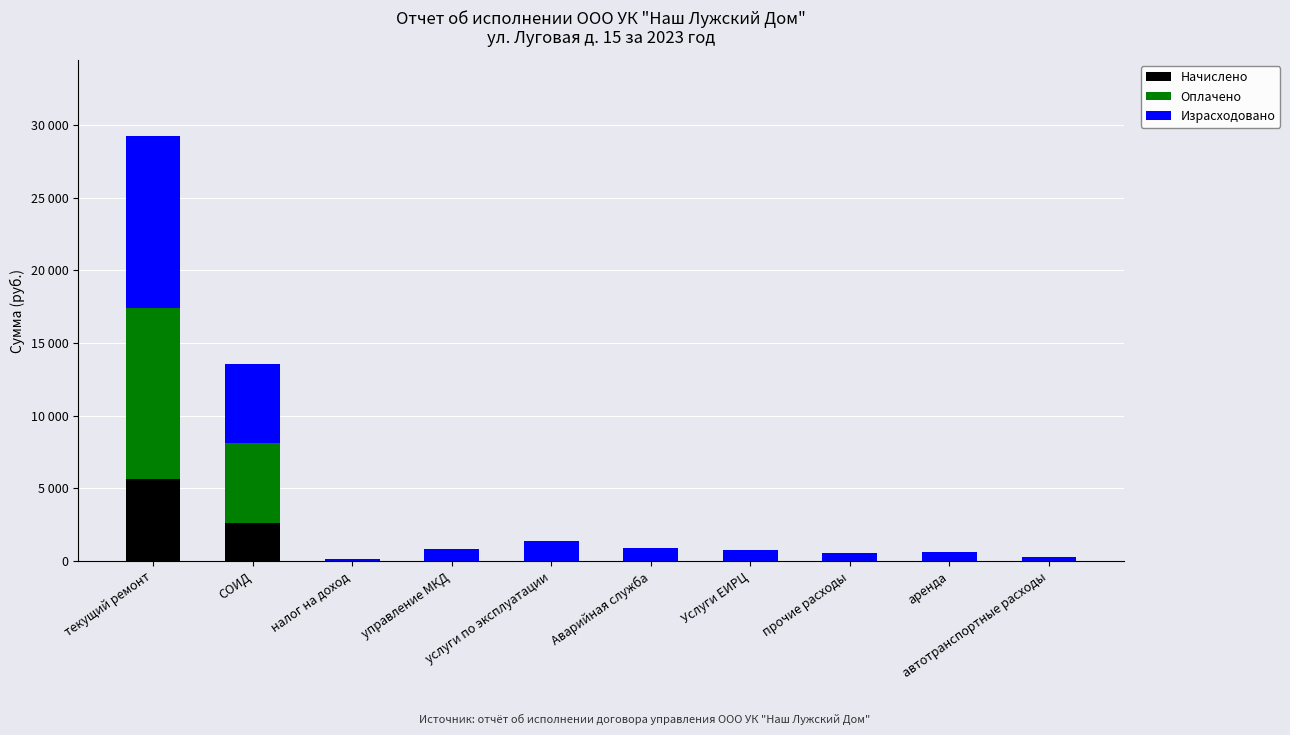

The value of Оплачено at услуги по эксплуатации is 7004.9. True or false?

False